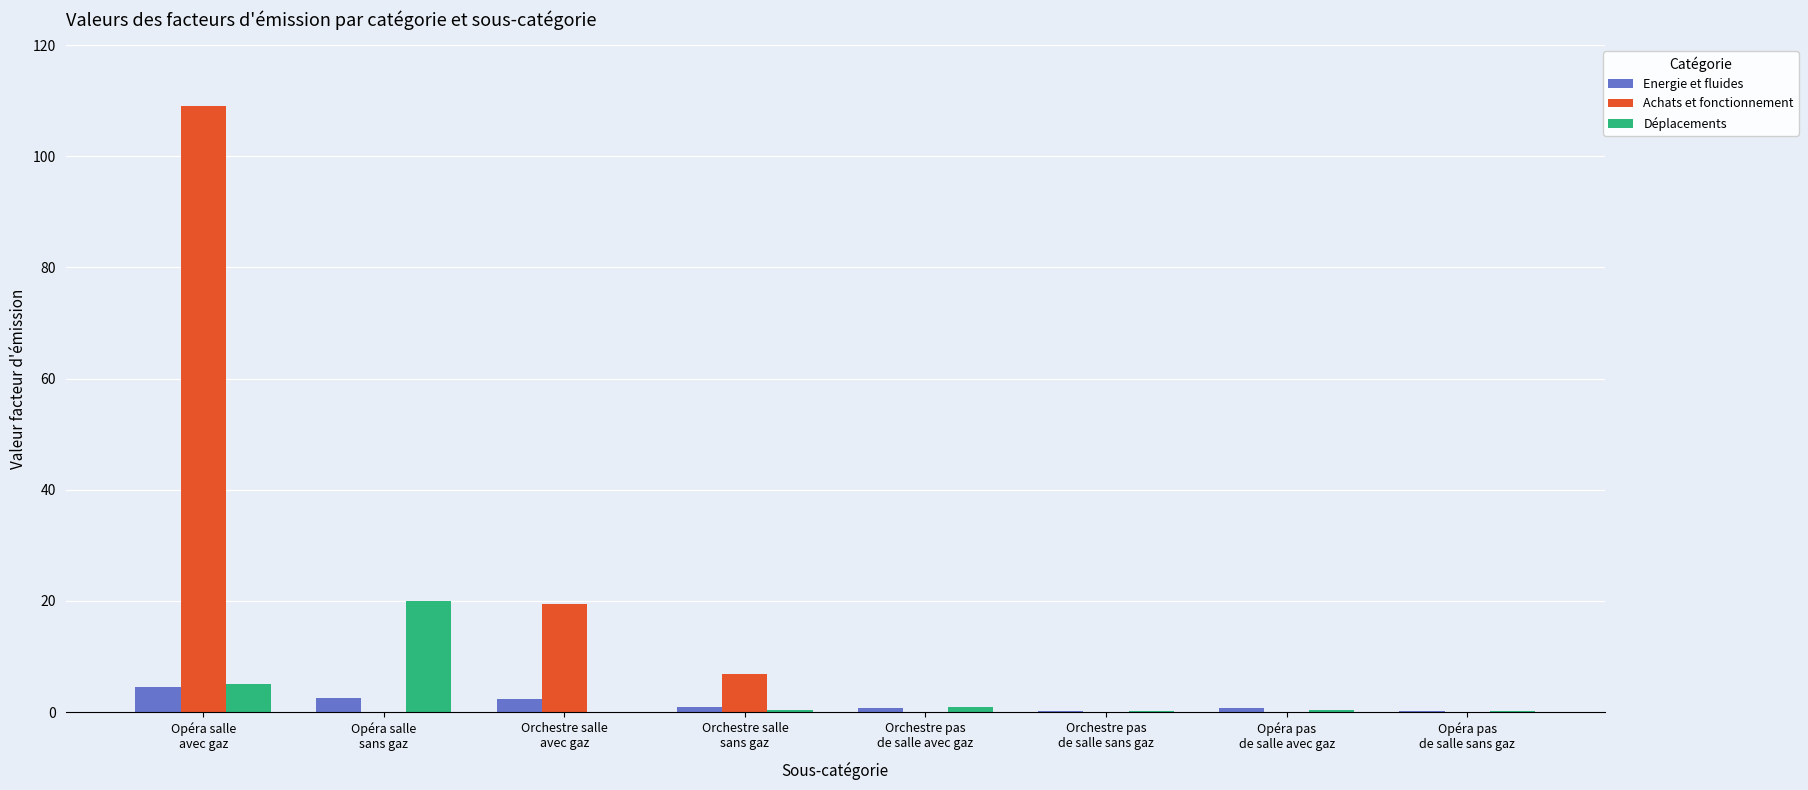

Where is Achats et fonctionnement nearest to the value 54?

Orchestre salle
avec gaz